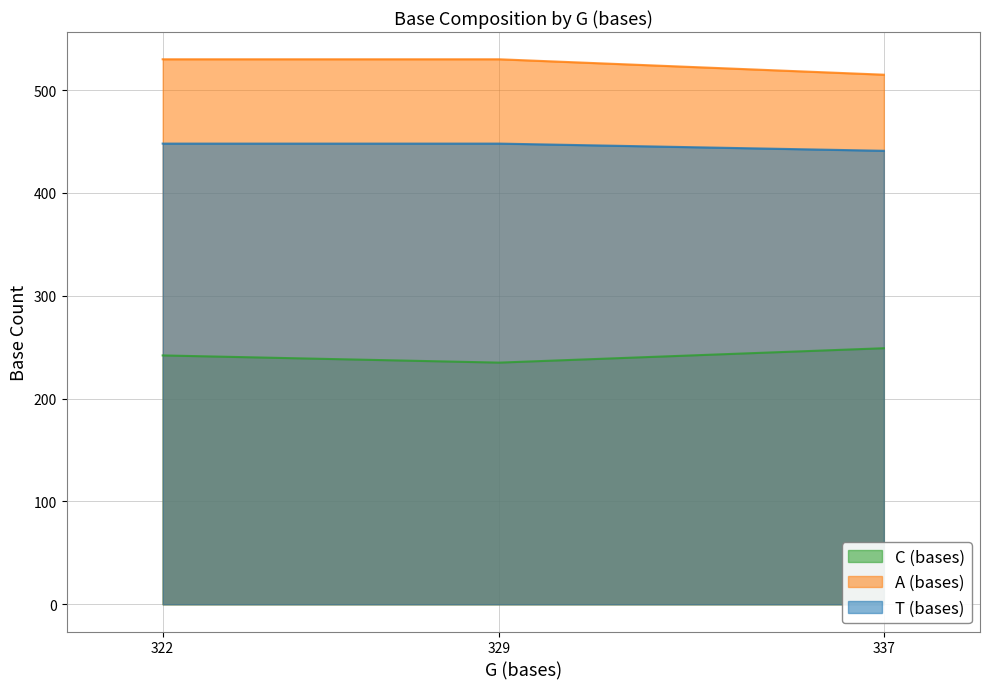

Does the chart display data point markers on the line(s)?

No